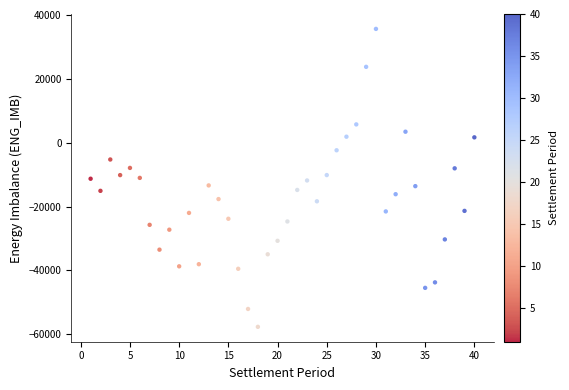

What is the range of Y values (max minus min)?

93262.4